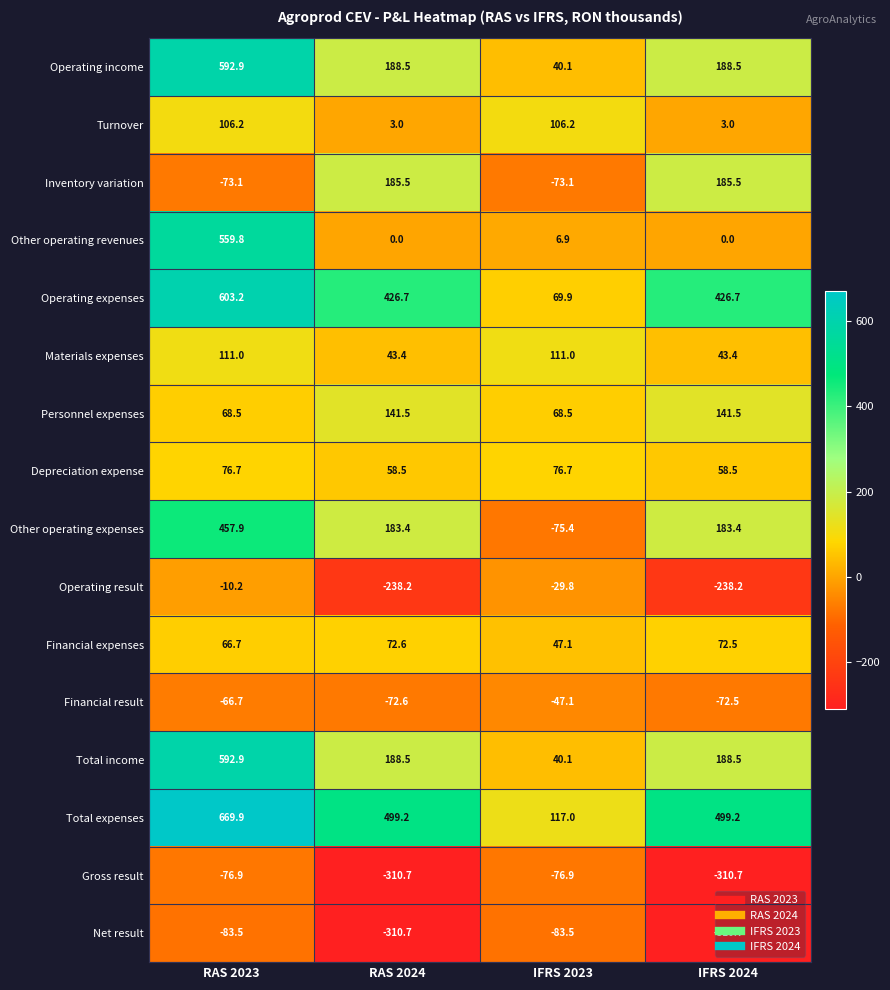

Is it true that Depreciation expense equals 24.2 at RAS 2024?

False